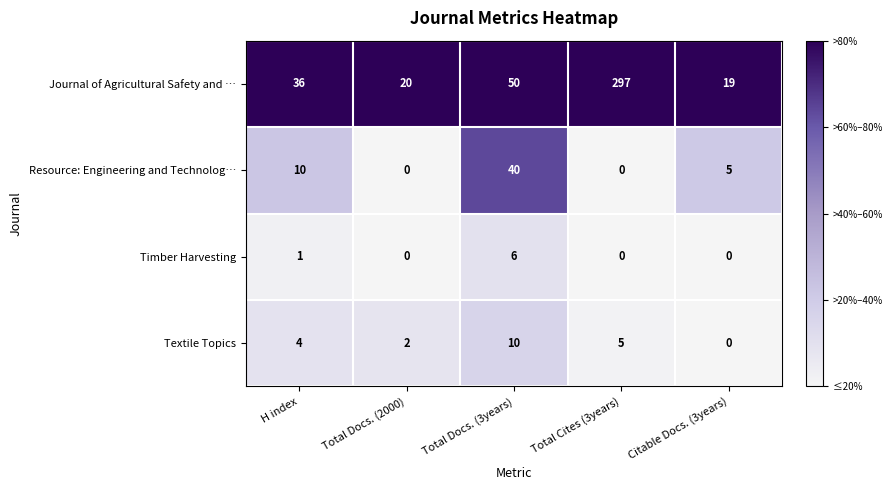

Rank the series by their maximum value, from lowest to highest.

Timber Harvesting, Textile Topics, Resource: Engineering and Technolog…, Journal of Agricultural Safety and …